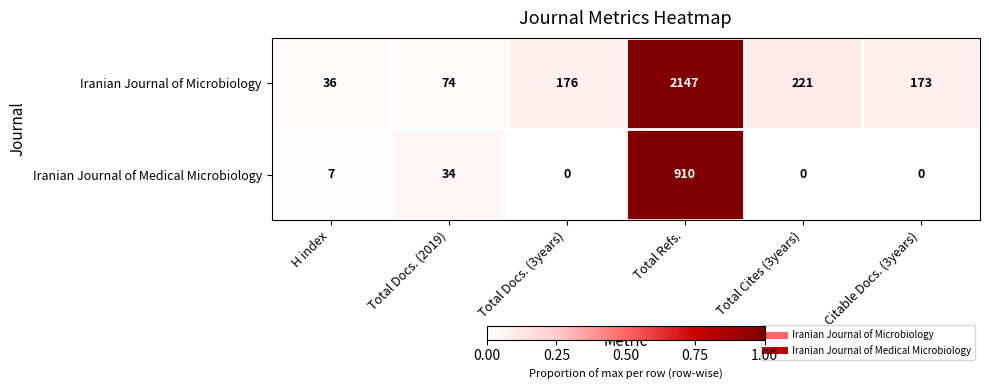

The value of Iranian Journal of Microbiology at Total Docs. (2019) is 74. True or false?

True